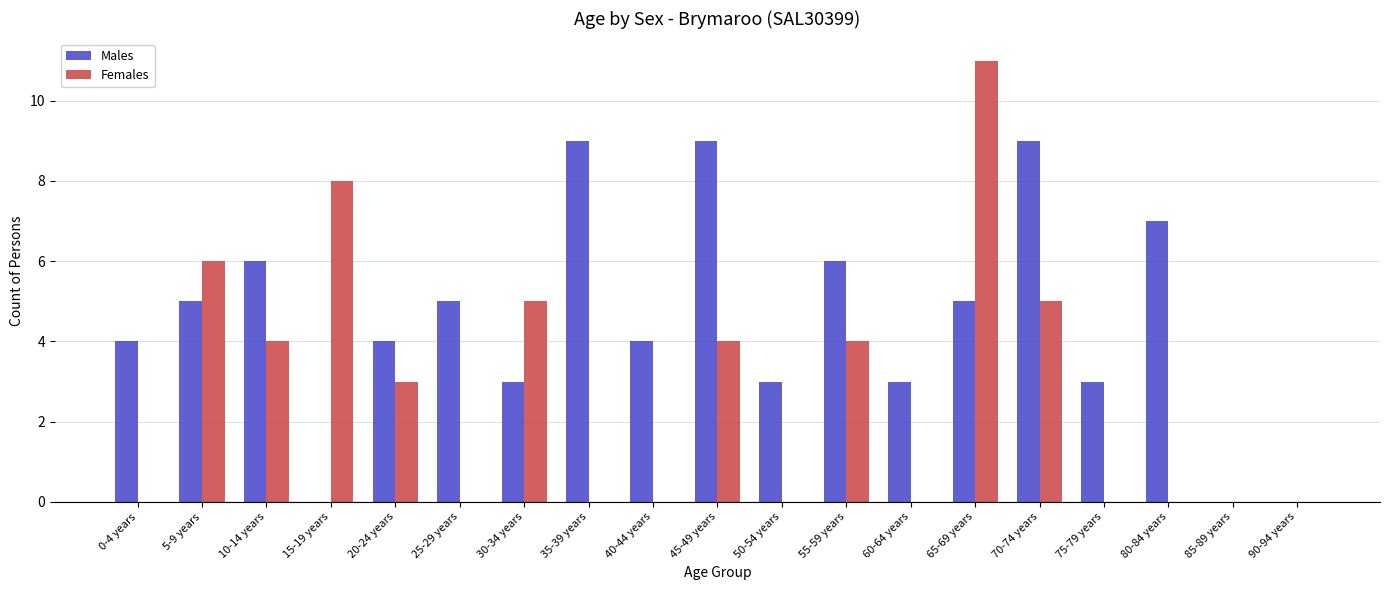

What value does the Males series have at 55-59 years?

6